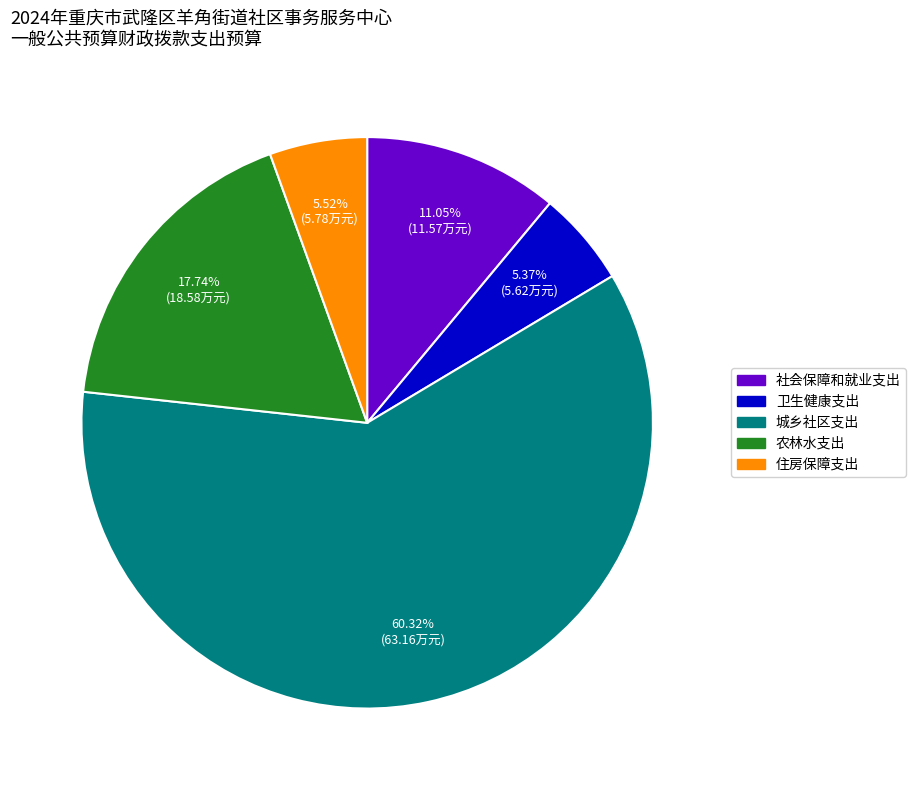

How many segments does this pie chart have?

5